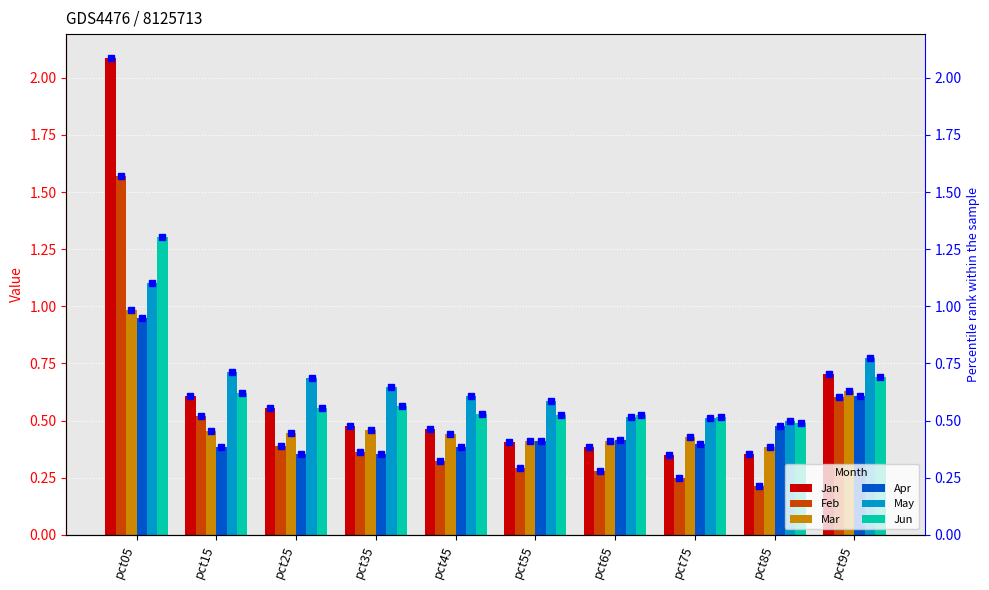

The value of May at pct55 is 0.6. True or false?

True